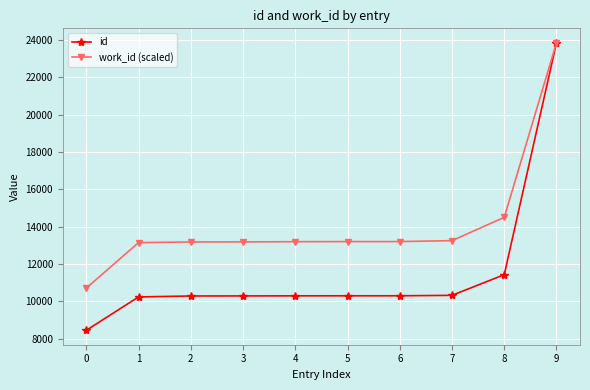

What is the sum of the id values at 7 and 9?

34183.0